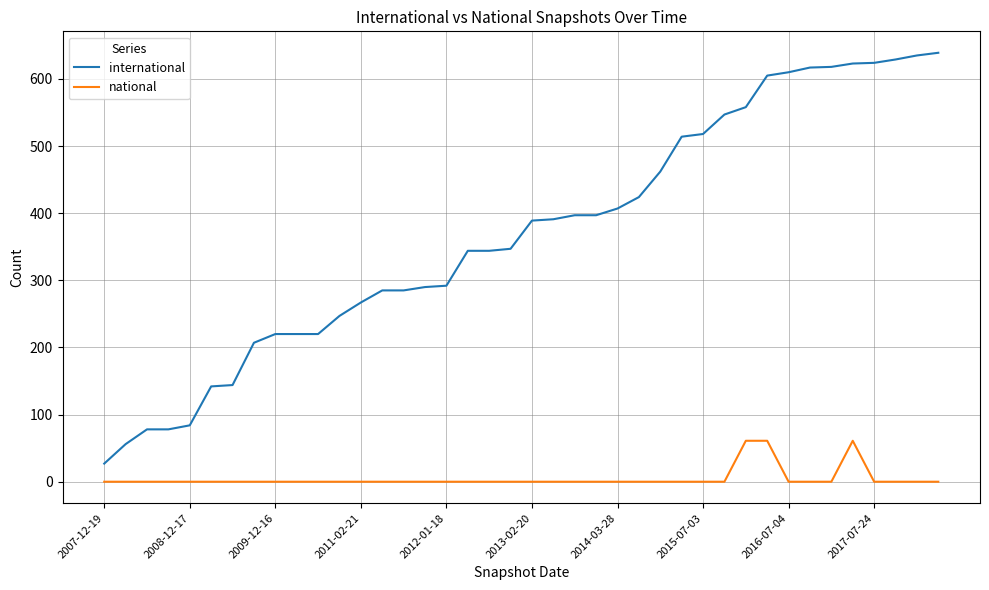

Rank the series by their average value, from highest to lowest.

international, national